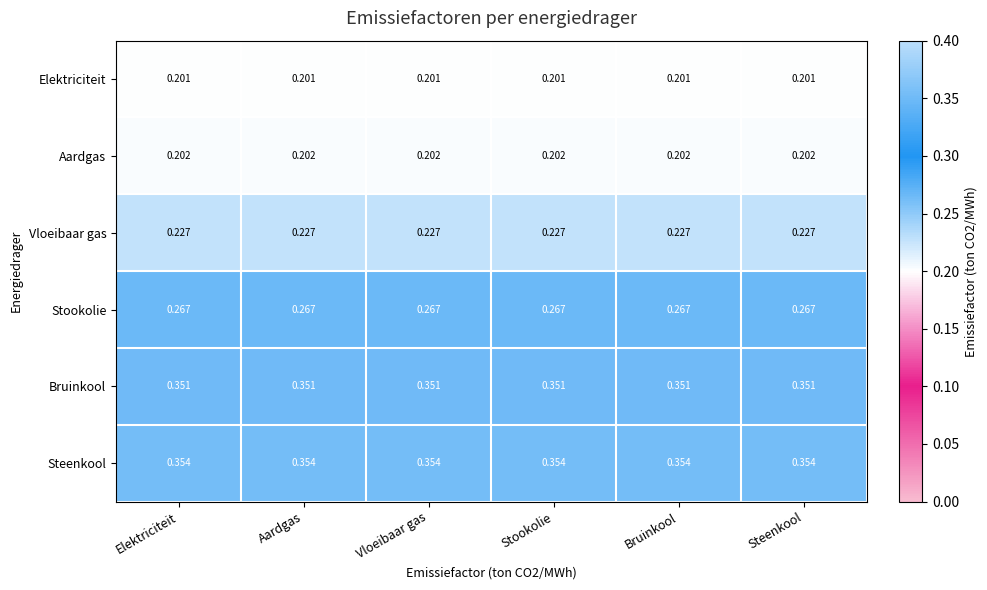

At Aardgas, list the series in order from smallest to largest.

Elektriciteit, Aardgas, Vloeibaar gas, Stookolie, Bruinkool, Steenkool